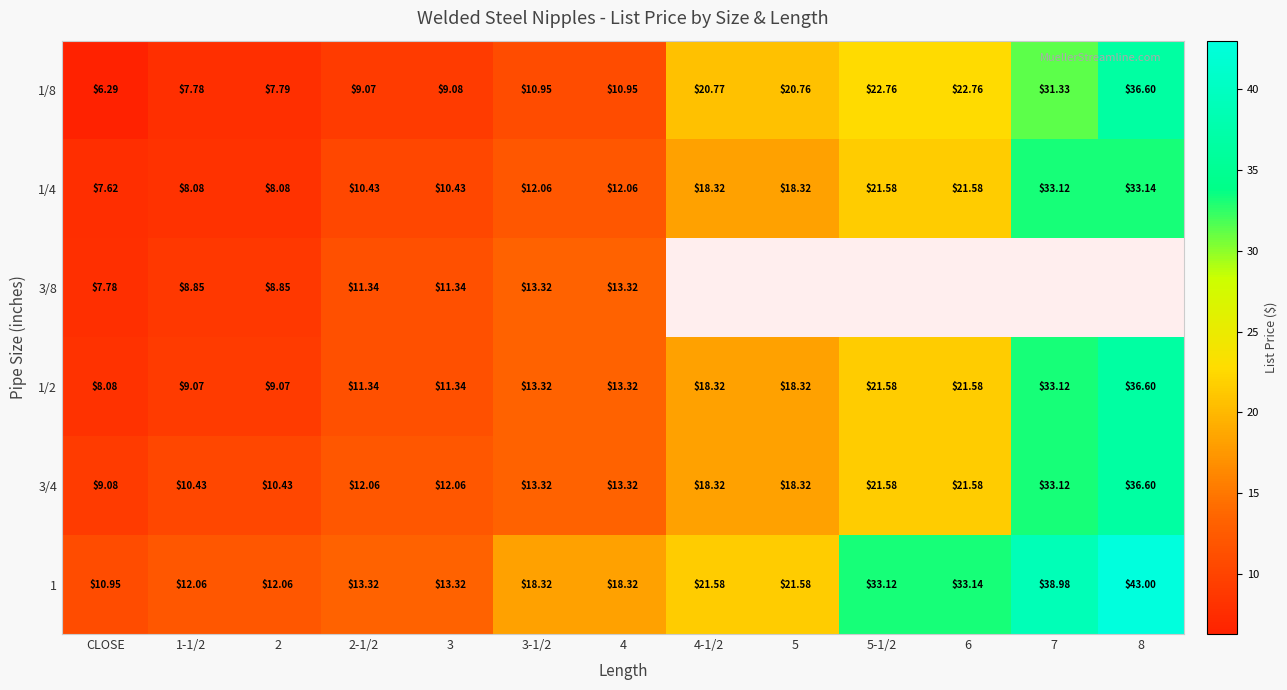

How many data points in 3/4 are less than 13?

5